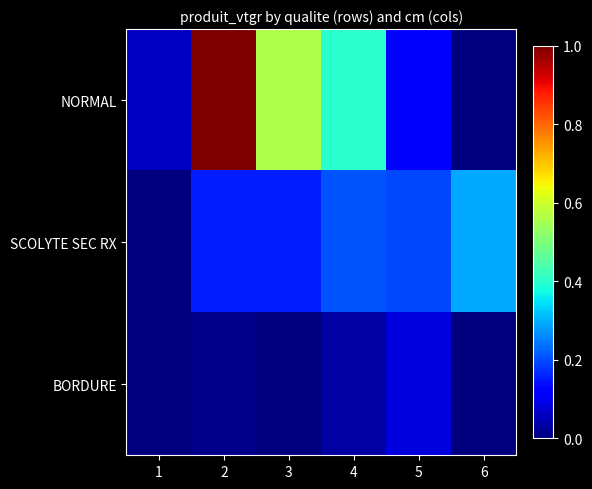

Which category has the lowest value across all series?

6